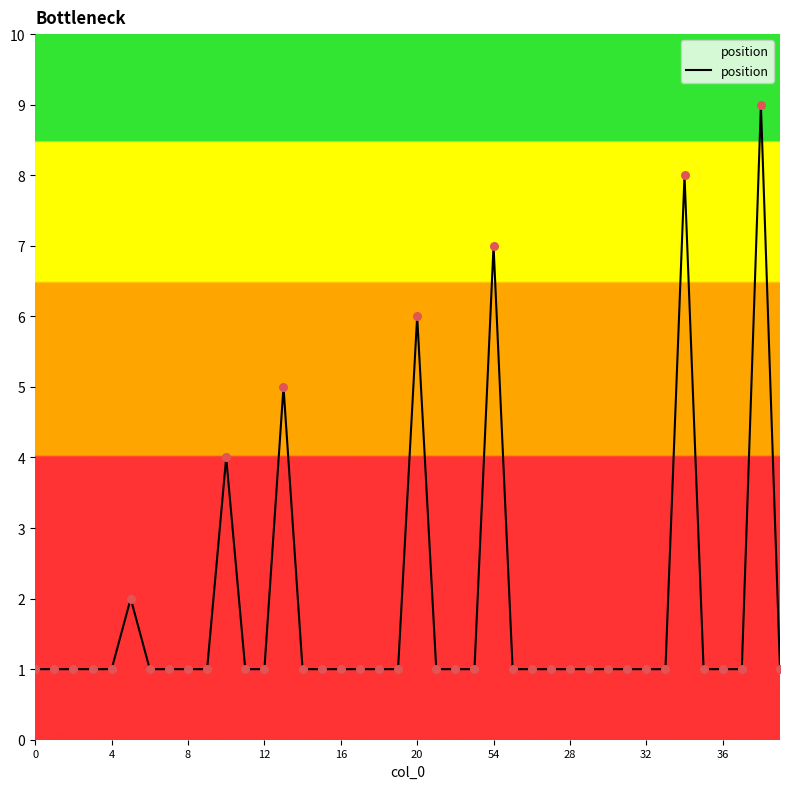

What is the maximum value shown in the chart?

9